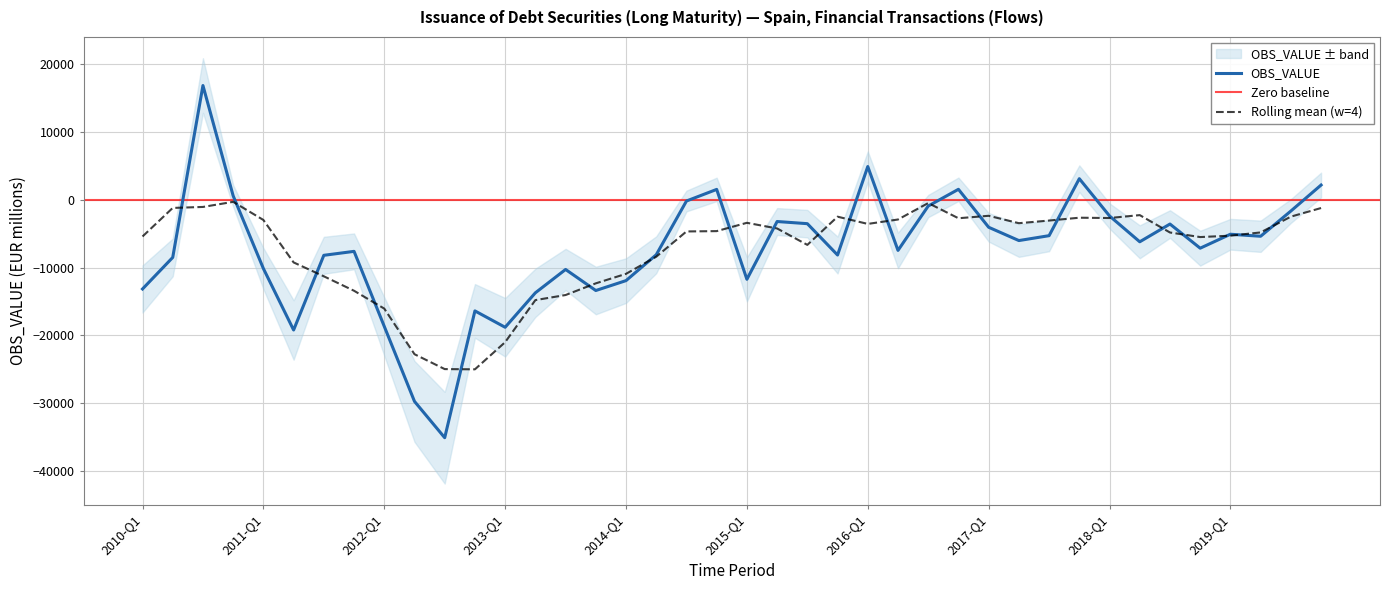

What is the difference between the maximum and minimum values?

51948